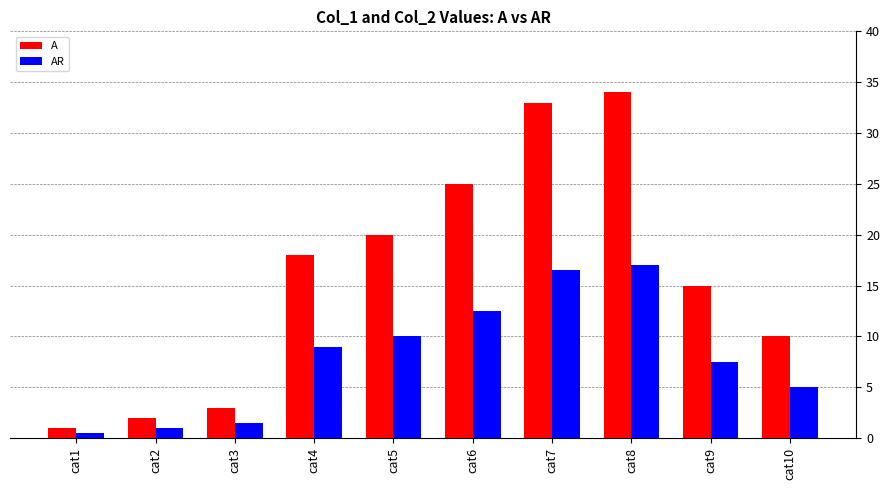

Does the chart contain stacked bars?

No